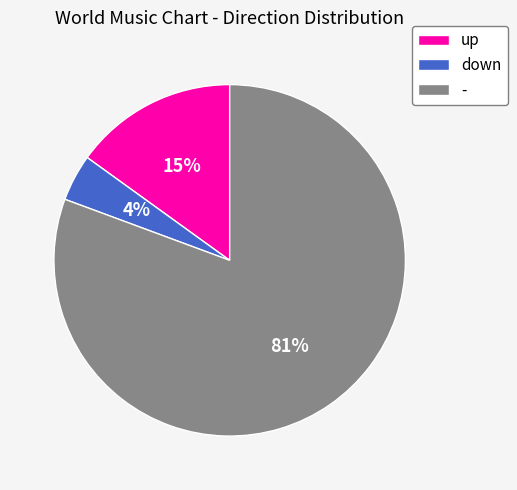

To the nearest percent, what is the combined percentage of - and up?

96%